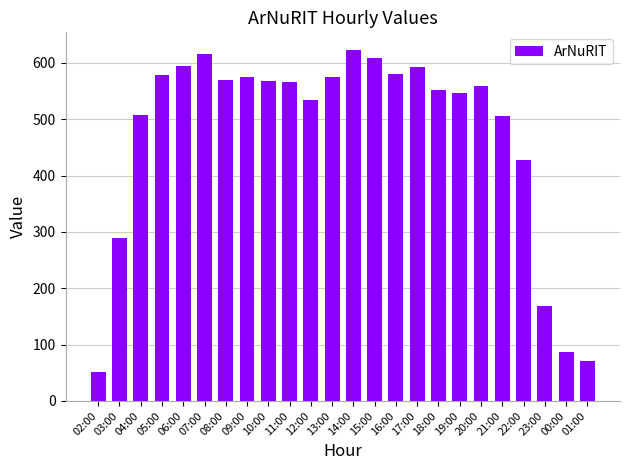

Count the number of categories in the chart.

24